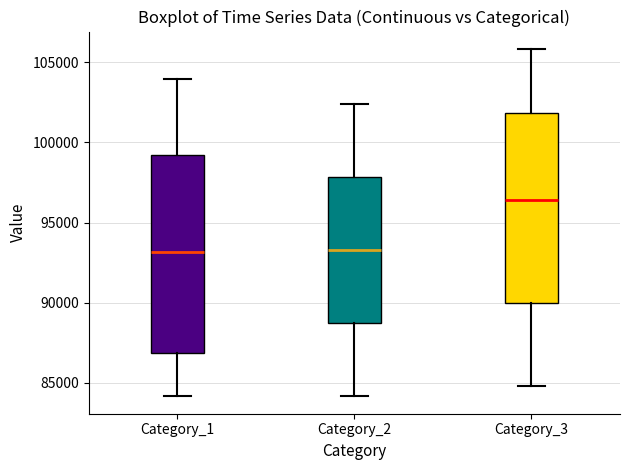

Reading left to right, read every box against the y-axis: the position of its median line, the range the box covers, and the ends of its whiskers. The values are not printed on the chart, so give them approximately, as read against the axis.

Category_1: median 93000, box 87000 to 99000, whiskers 84000 to 104000
Category_2: median 93500, box 88500 to 98000, whiskers 84000 to 102500
Category_3: median 96500, box 90000 to 102000, whiskers 85000 to 106000